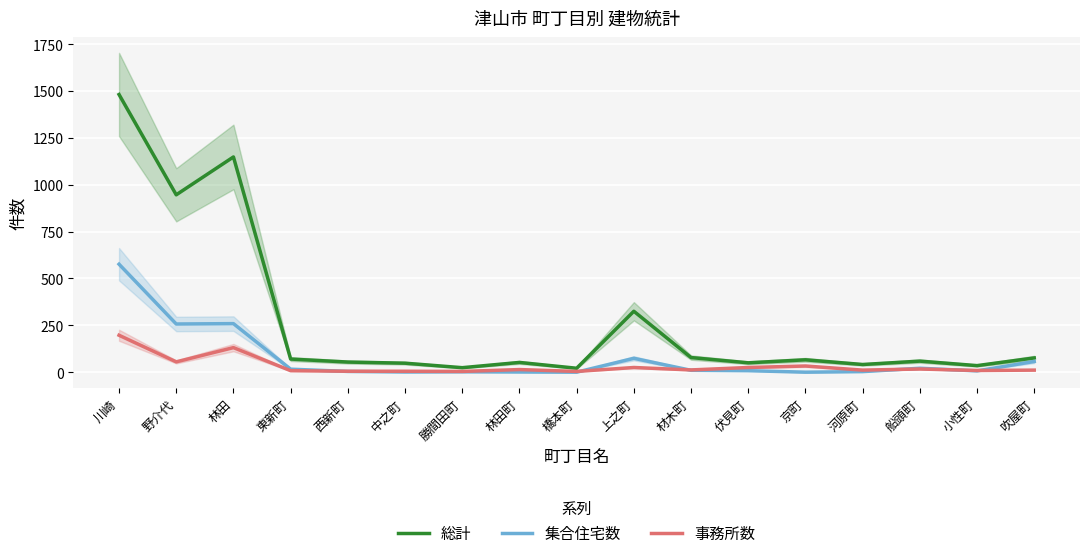

True or false: 事務所数 and 総計 cross at least once.

False